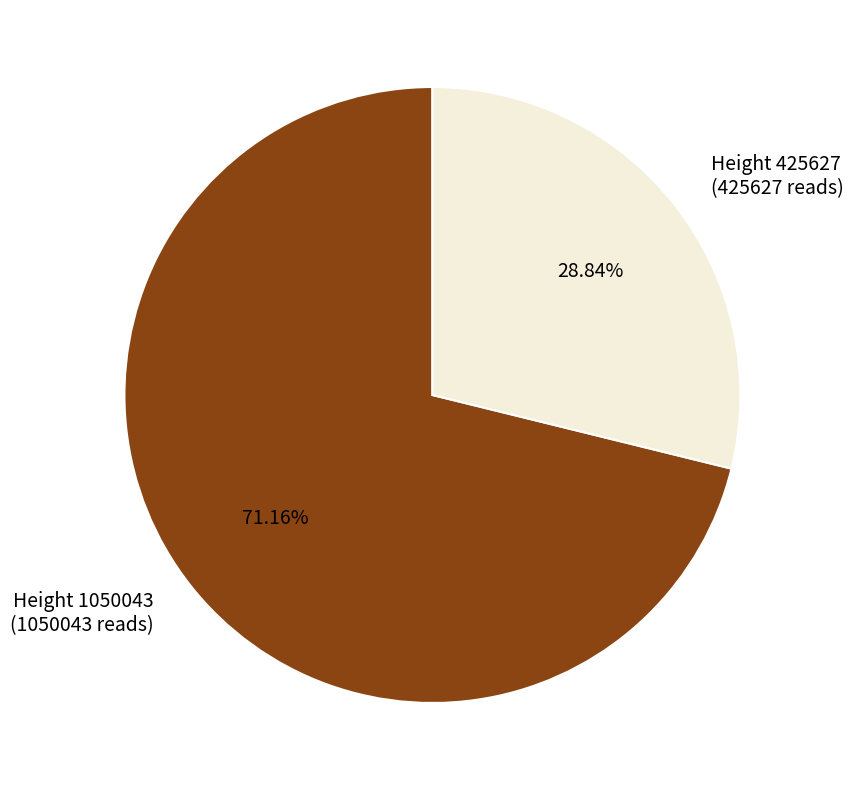

Approximately how many times larger is the value at Height 425627 (425627 reads) compared to Height 1050043 (1050043 reads)?

0.4